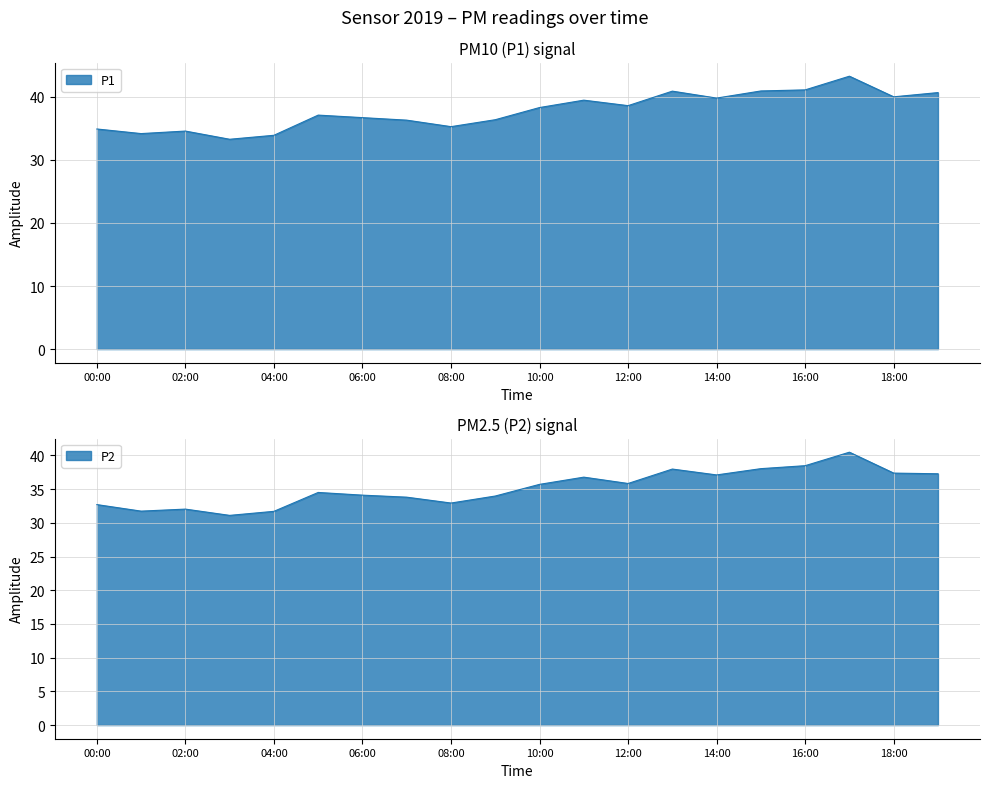

Which series has the largest total across all categories?

P1